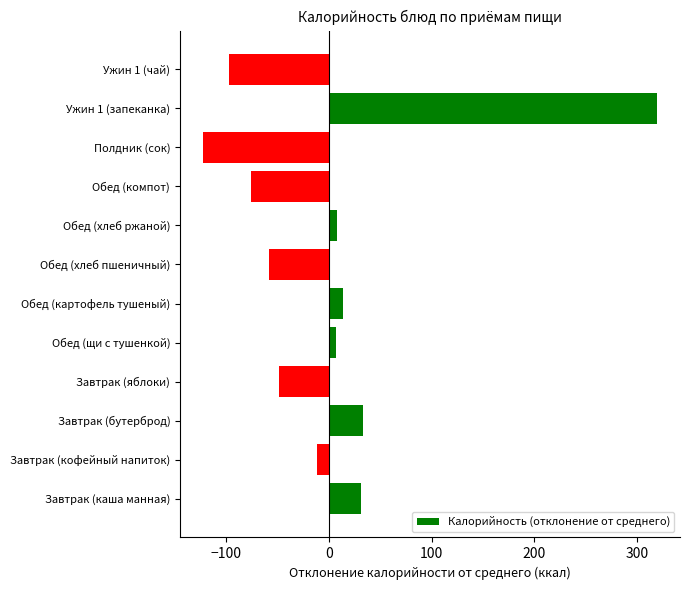

Is it true that the value at Обед (компот) is -38.1?

False